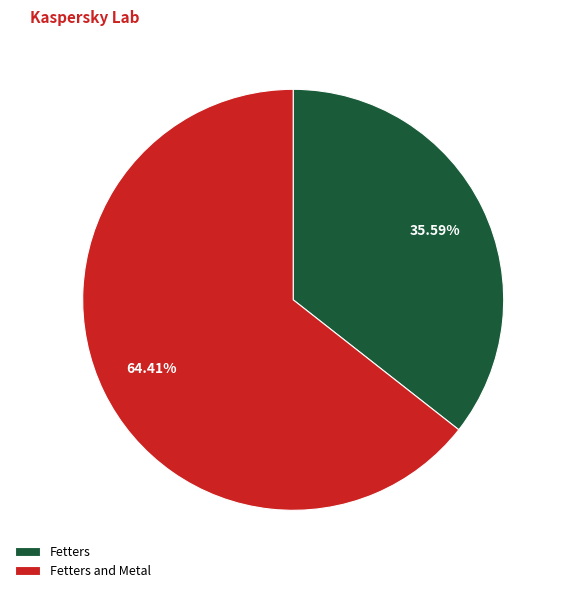

What is the ratio of the value at Fetters to the value at Fetters and Metal?

0.6